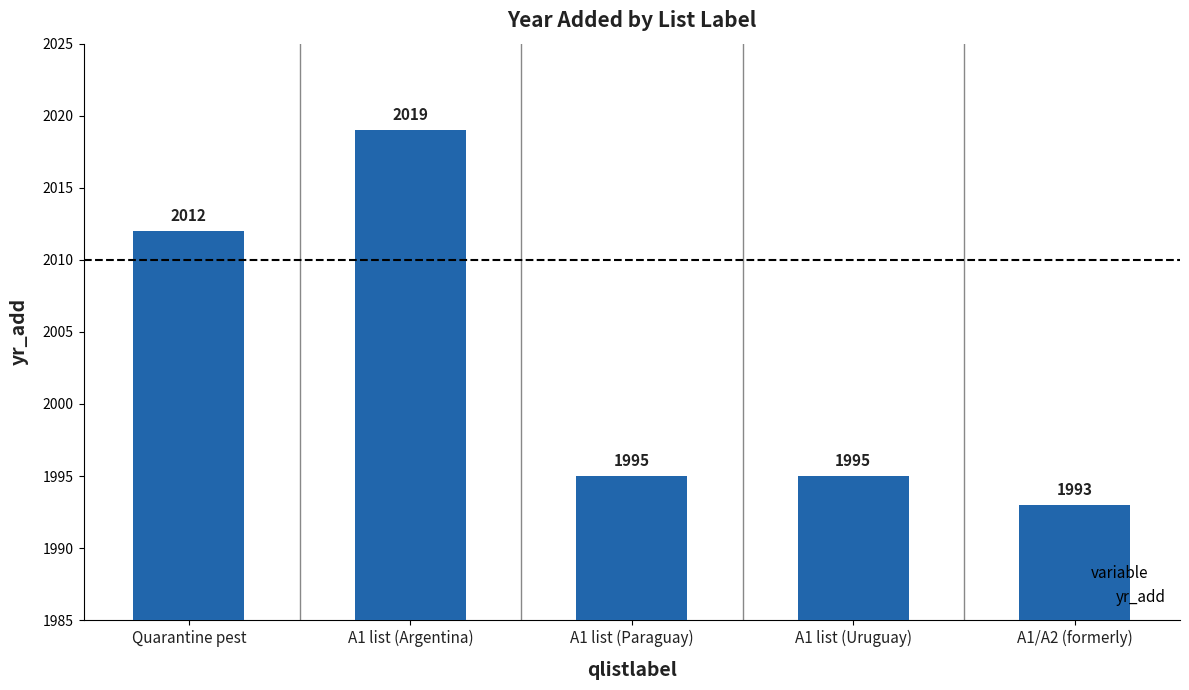

Which has a higher value, A1 list (Argentina) or A1 list (Paraguay)?

A1 list (Argentina)